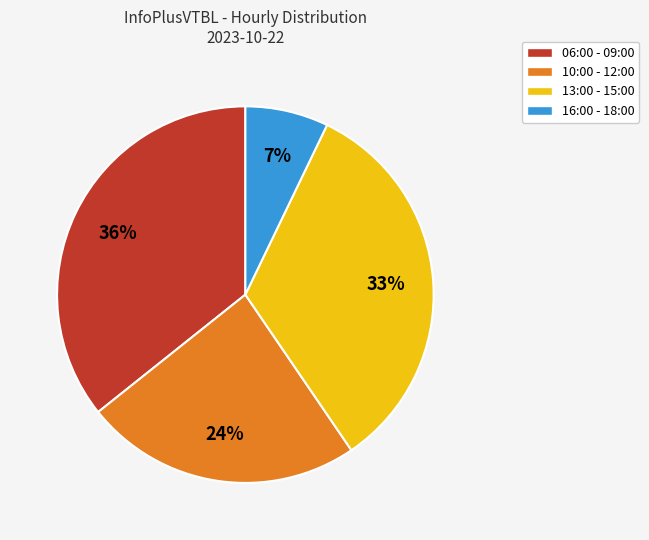

Count the number of slices in the pie.

4